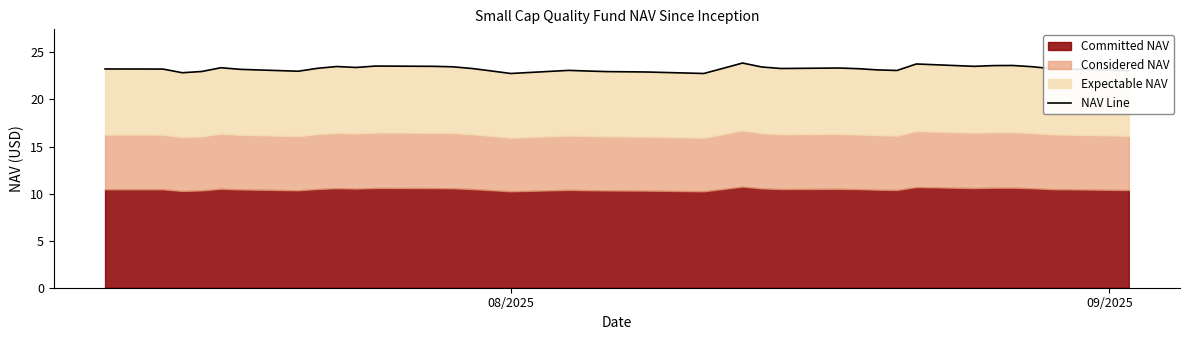

What is the difference between the maximum and minimum values?

1.1